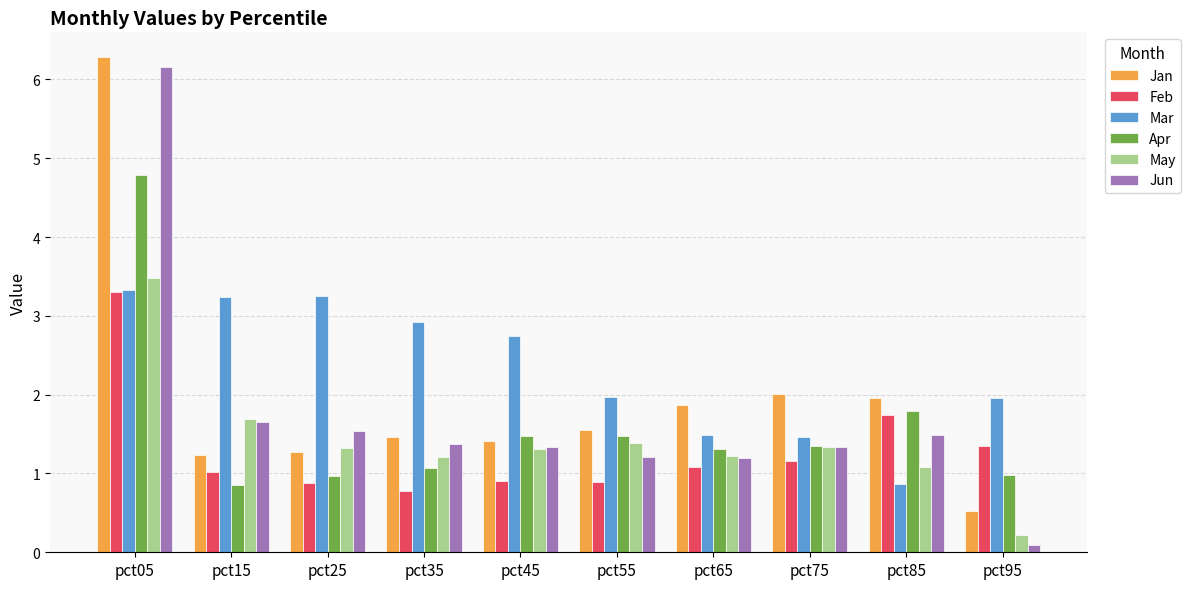

Where does the Jan series first go above 1?

pct05